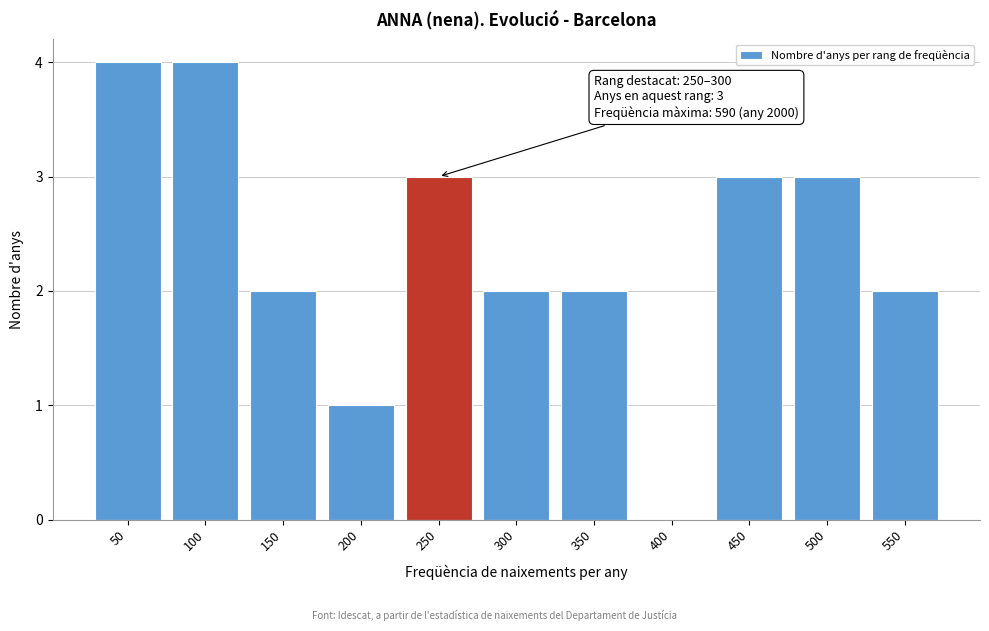

Reading left to right, transcribe all the data shown in this chart.

50=4	100=4	150=2	200=1	250=3	300=2	350=2	400=0	450=3	500=3	550=2